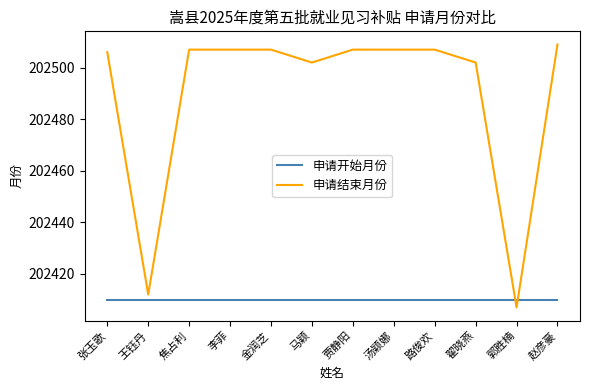

What is the maximum value shown in the chart?

202509